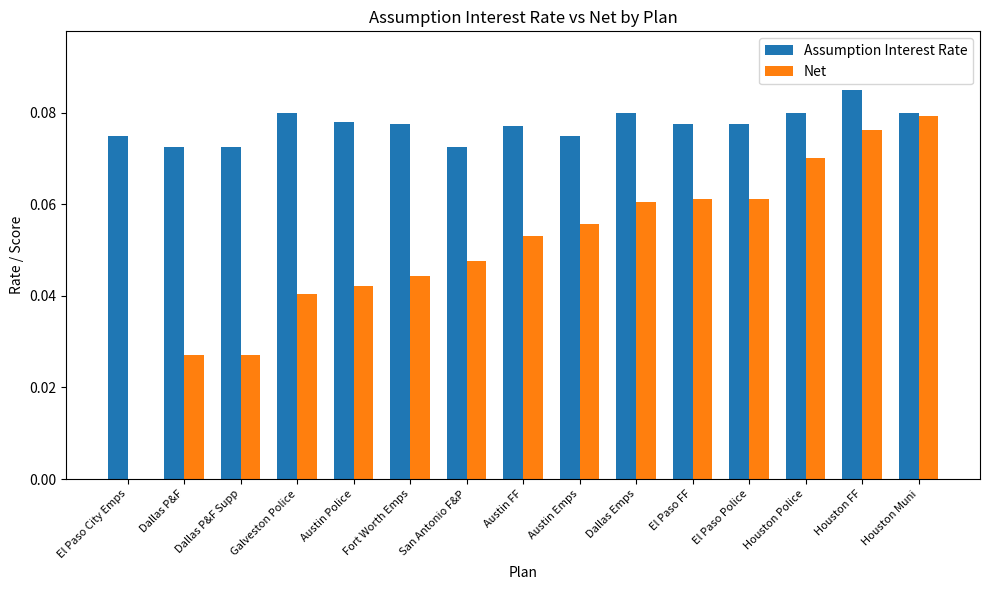

Which series has the largest total across all categories?

Assumption Interest Rate